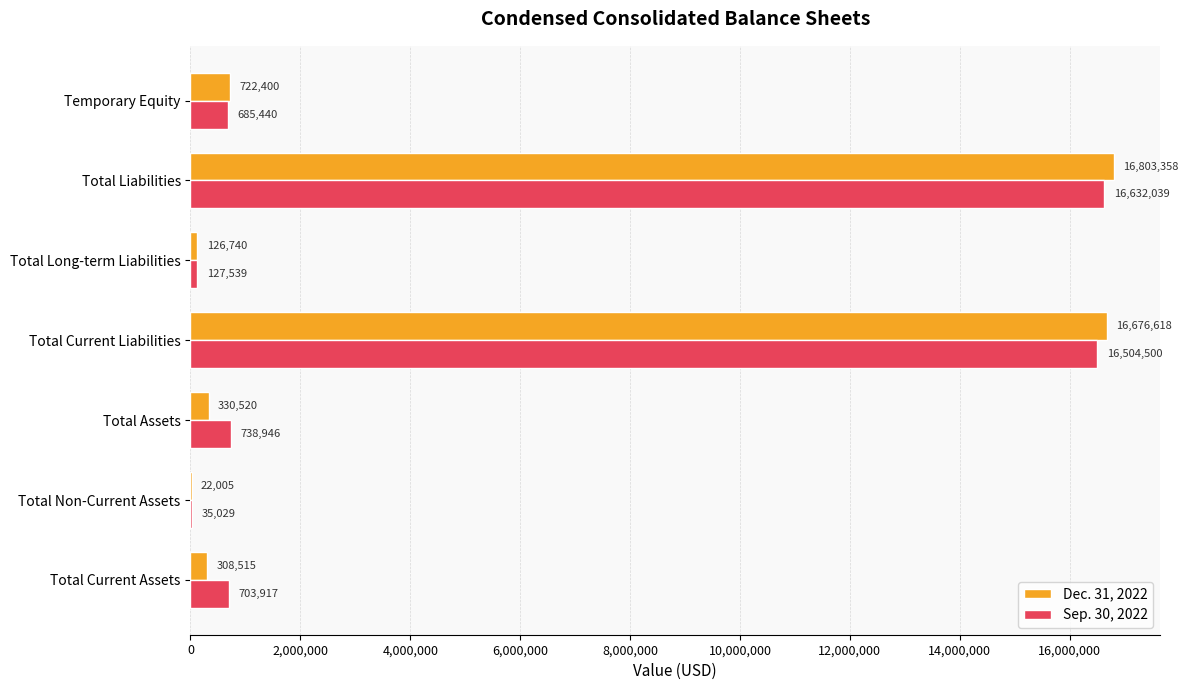

Where is Dec. 31, 2022 nearest to the value 8412681?

Temporary Equity